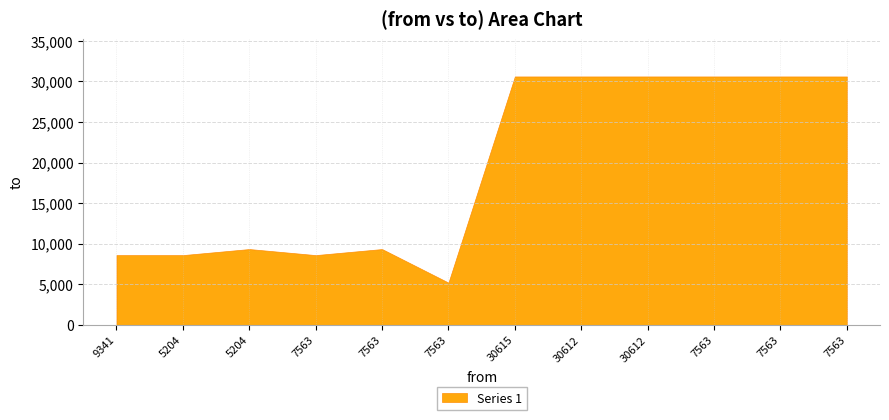

True or false: the data shows 13524 at 7563.

False